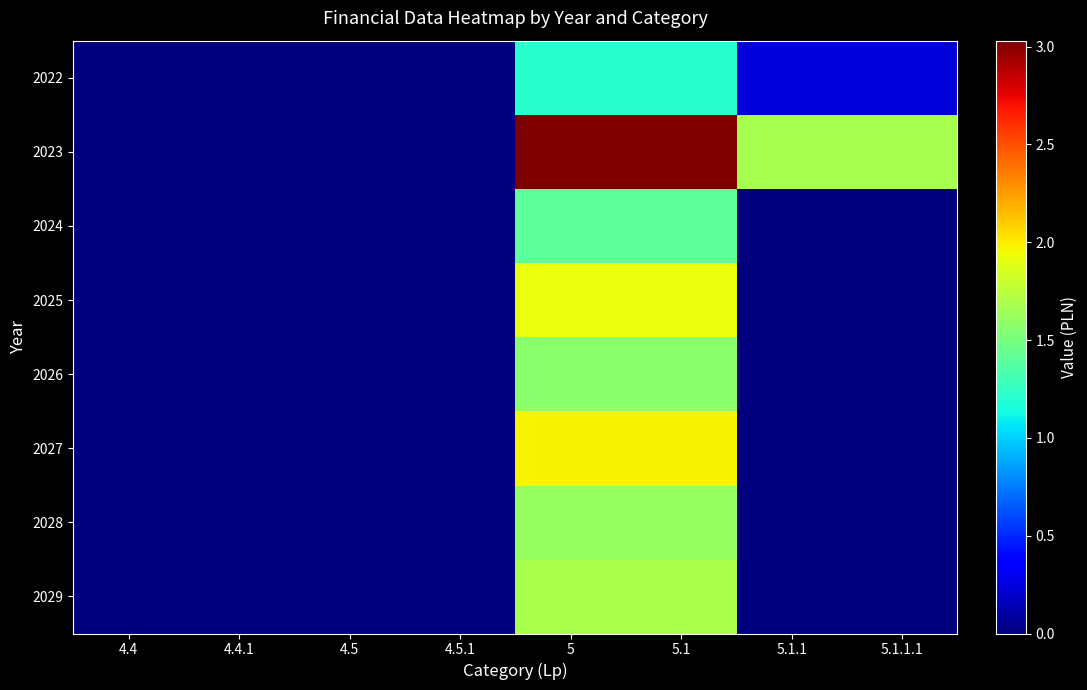

Count the number of categories in the chart.

8